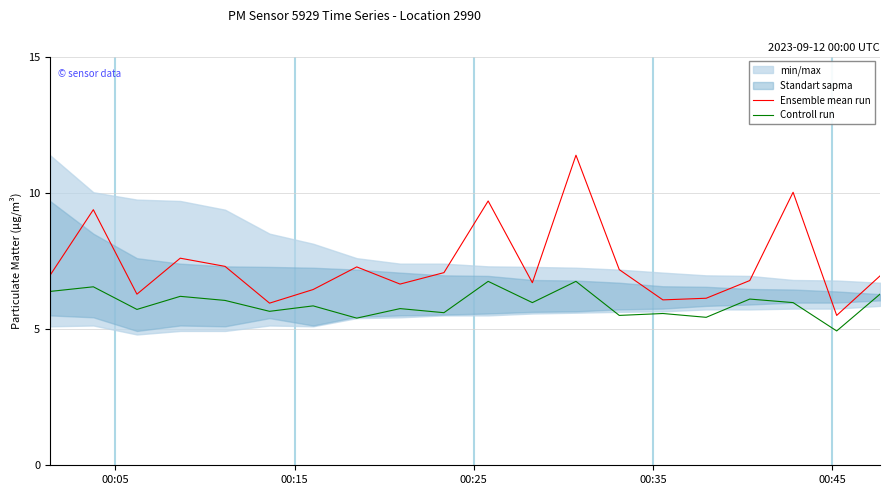

Is it true that Ensemble mean run equals 12.6 at 00:15?

False